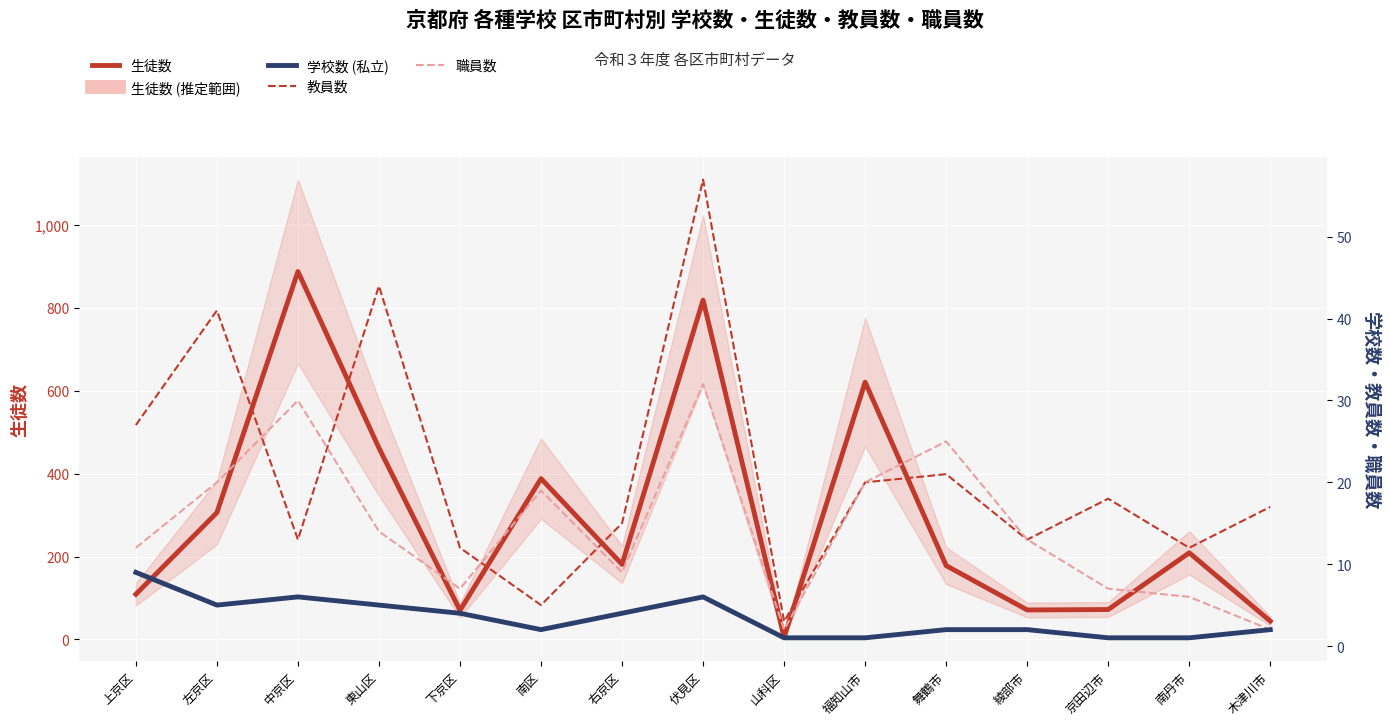

Does the chart display data point markers on the line(s)?

No